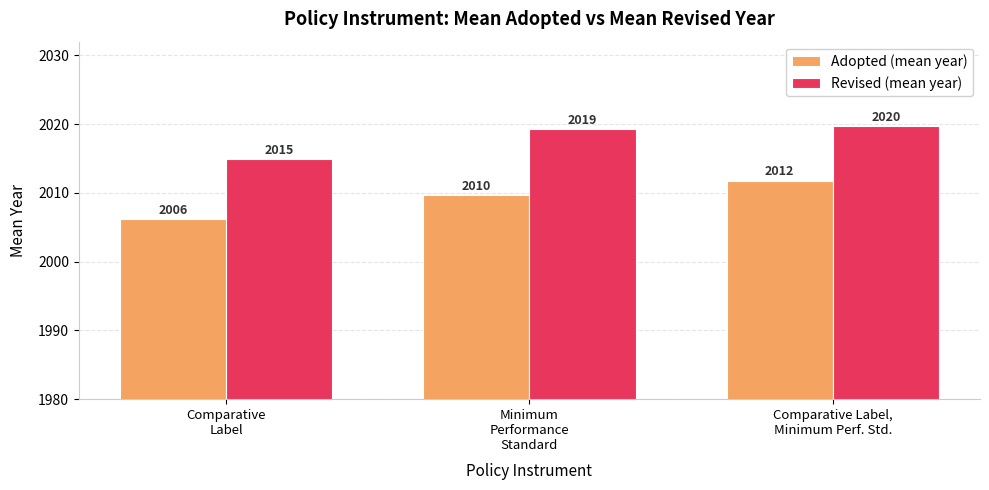

At which category is the sum across all series the highest?

Comparative Label,
Minimum Perf. Std.